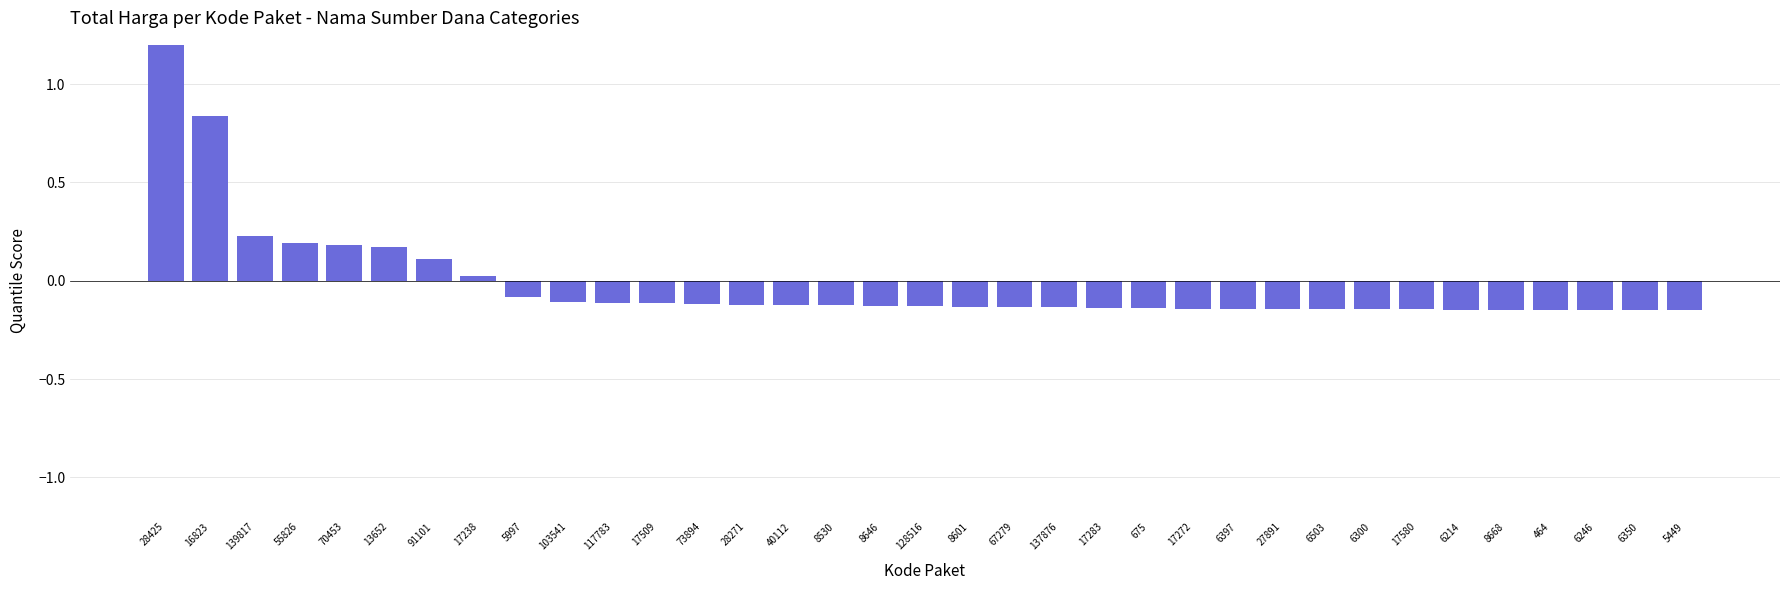

At which category does the chart reach its peak across all series?

28425